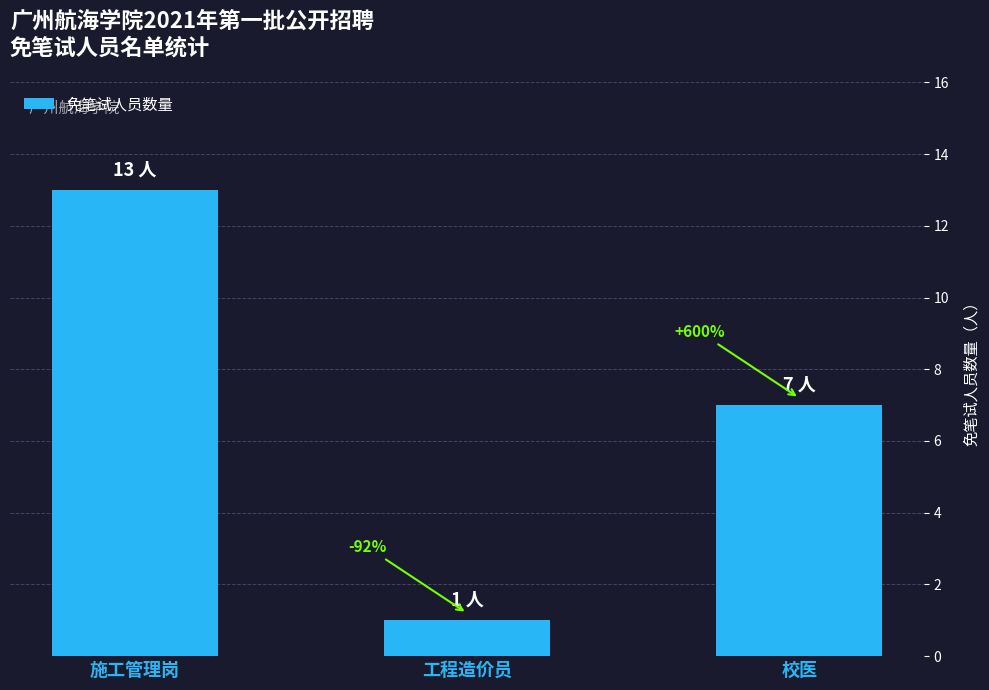

How many bars are there in total?

3